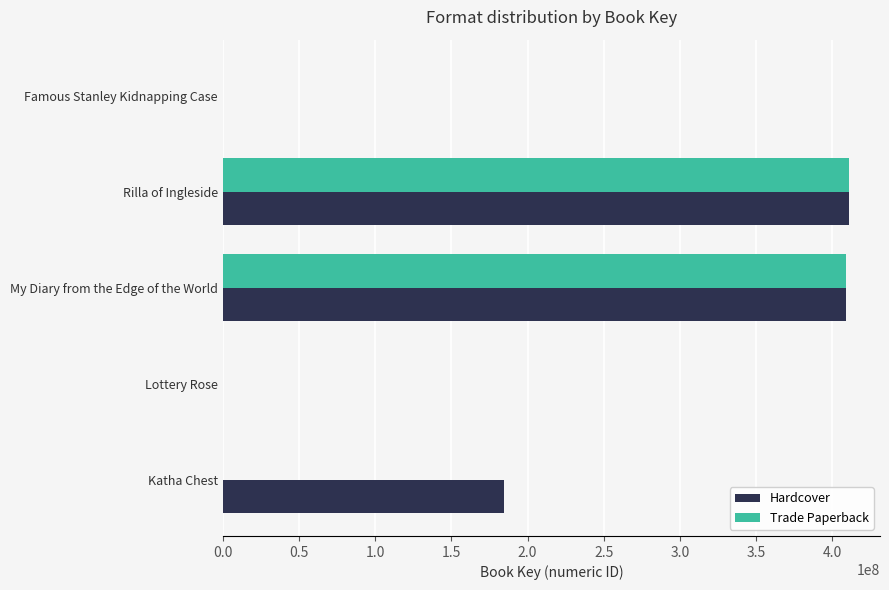

At which label is Hardcover closest to 205503056?

Katha Chest